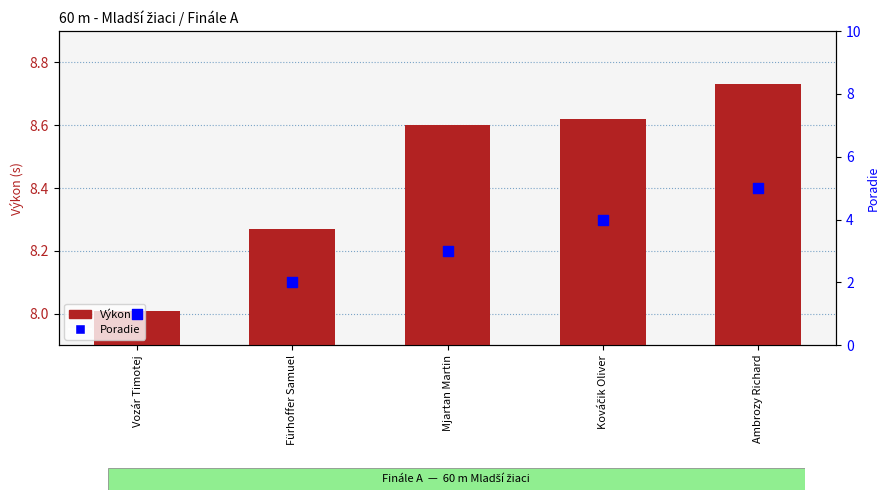

Which series has the widest spread of Y values?

Poradie